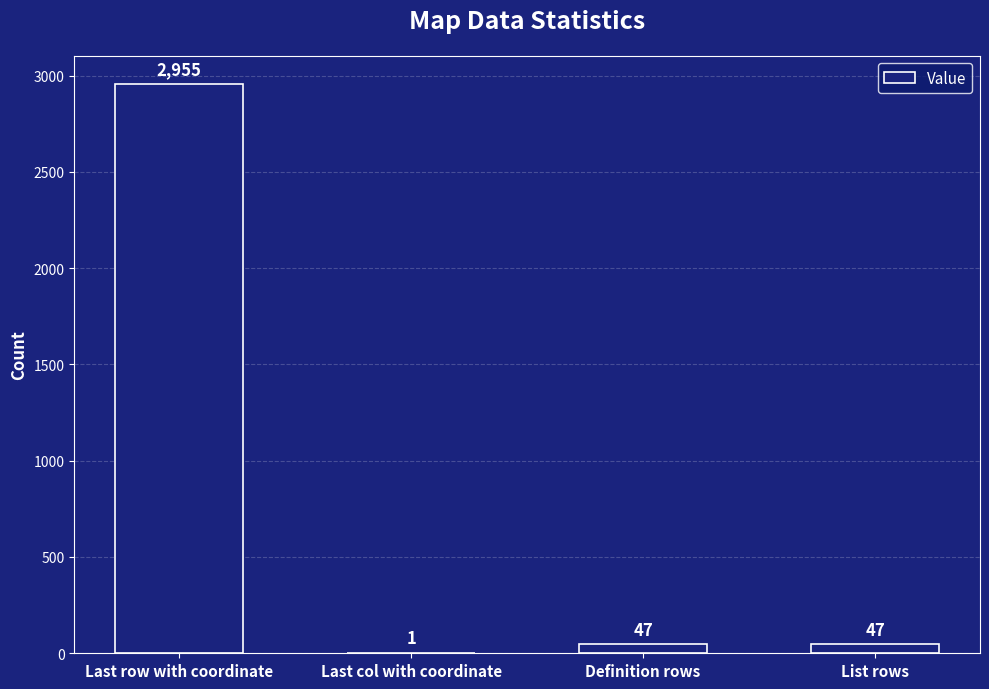

At which label does the data first exceed 47?

Last row with coordinate